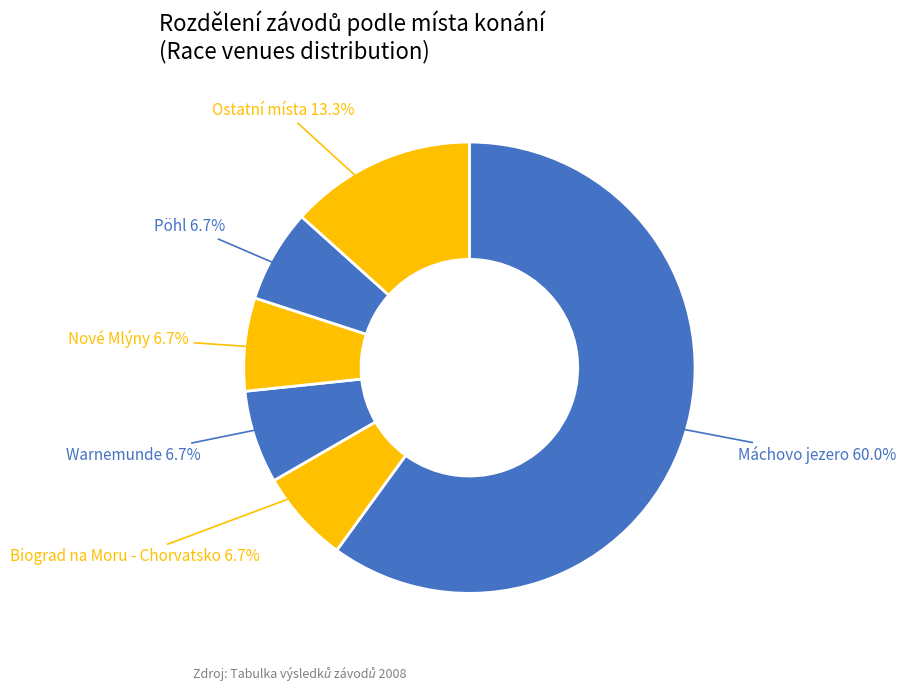

Which slice is the largest?

Máchovo jezero